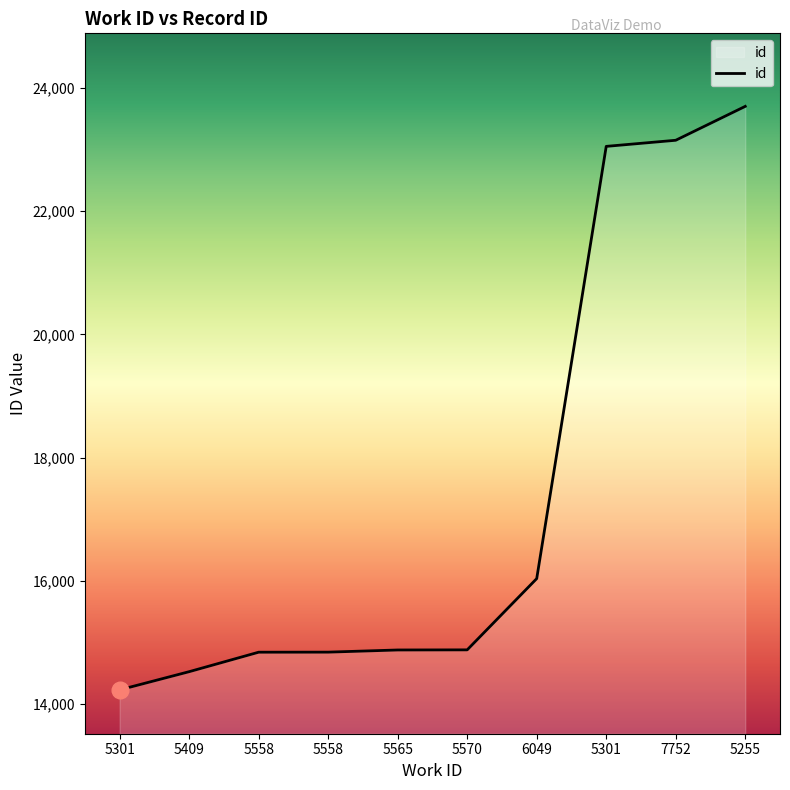

Is this an area chart (filled region under the line)?

Yes